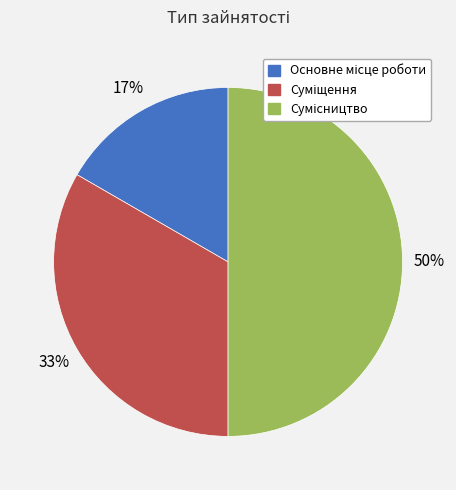

To the nearest percent, what is the difference between the largest and smallest slice percentages?

33%